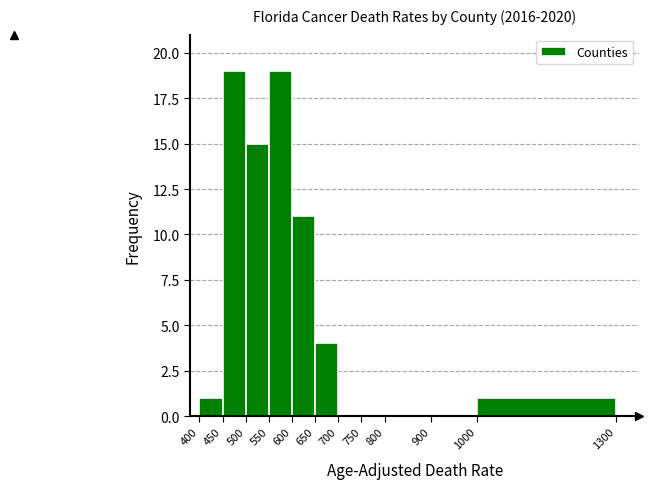

Reading left to right, list every bar in this chart as the range it spans on the x-axis followed by its height. The values are not printed on the chart, so give them approximately, as read against the axis.

400 to 450: 1
450 to 500: 19
500 to 550: 15
550 to 600: 19
600 to 650: 11
650 to 700: 4
700 to 750: 0
750 to 800: 0
800 to 900: 0
900 to 1000: 0
1000 to 1300: 1